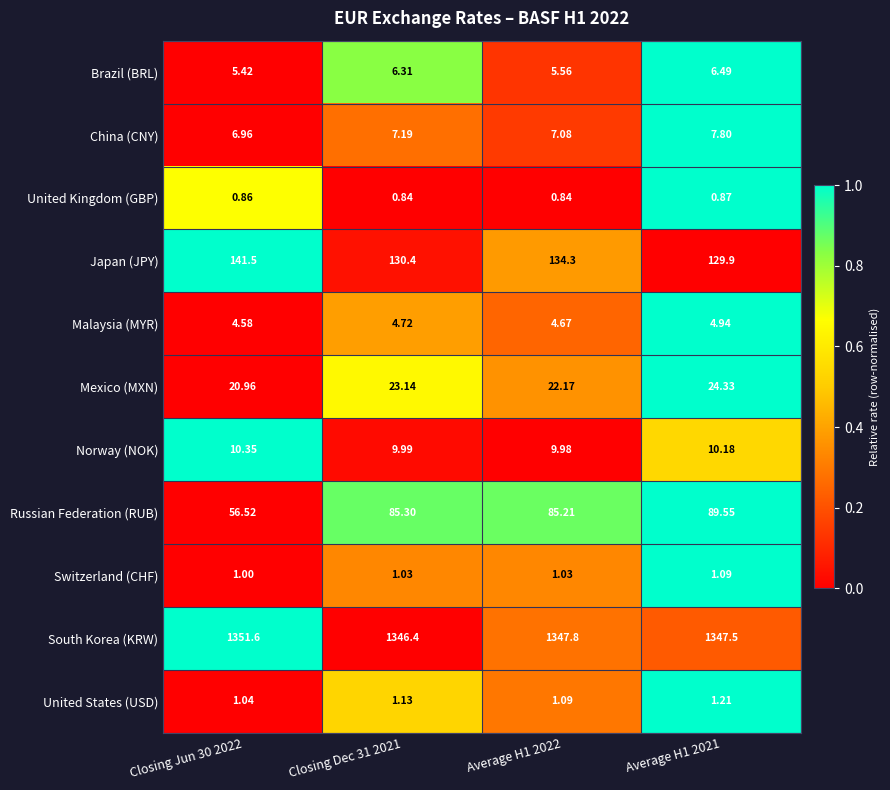

Which series has the largest range (max minus min)?

Russian Federation (RUB)